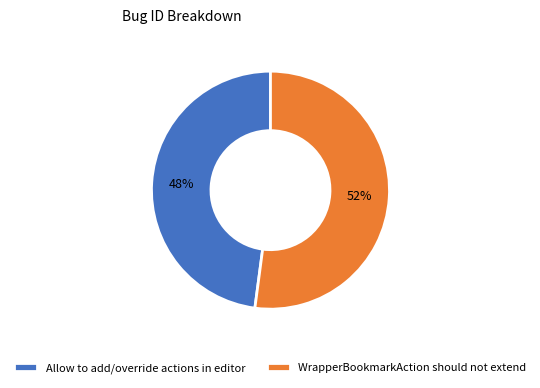

Is it true that Allow to add/override actions in editor is 48% of the pie?

True